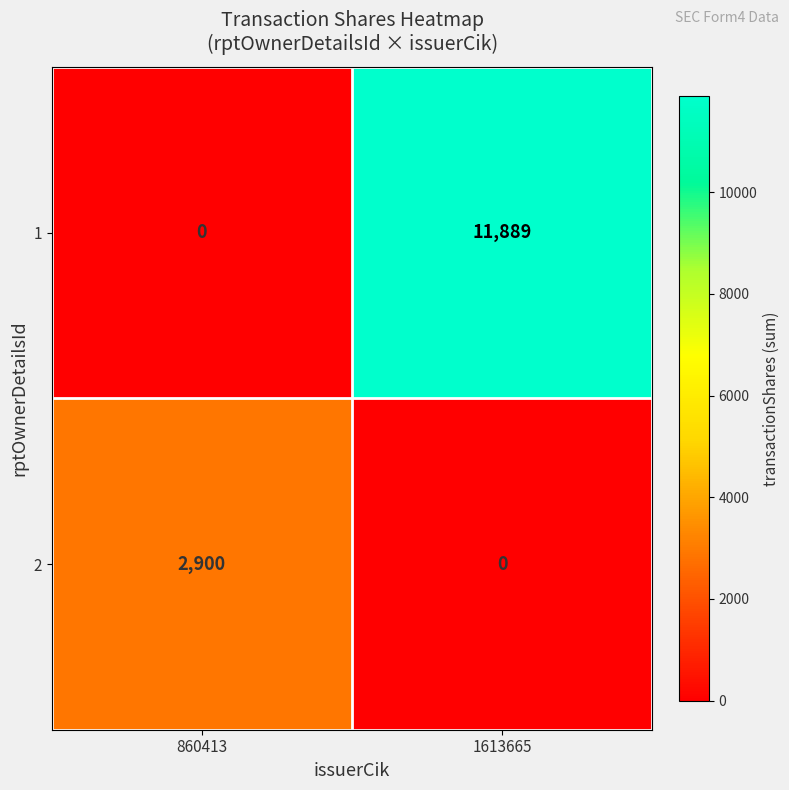

At 860413, list the series in order from smallest to largest.

1, 2